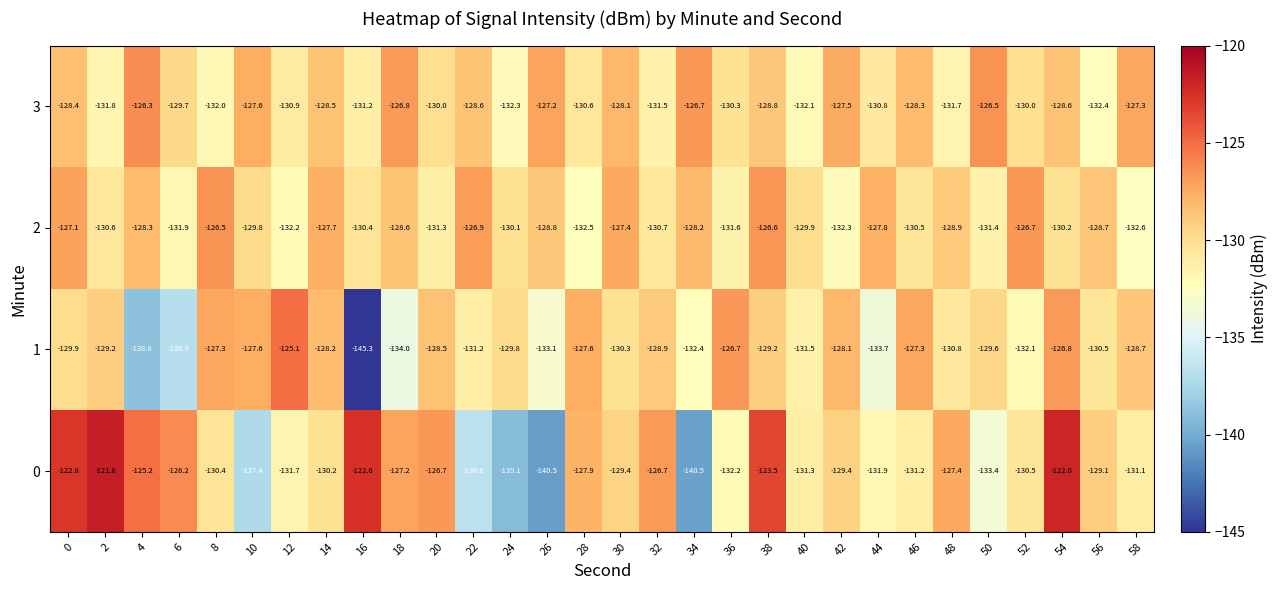

True or false: 3 has a value of -195.2 at 24.

False